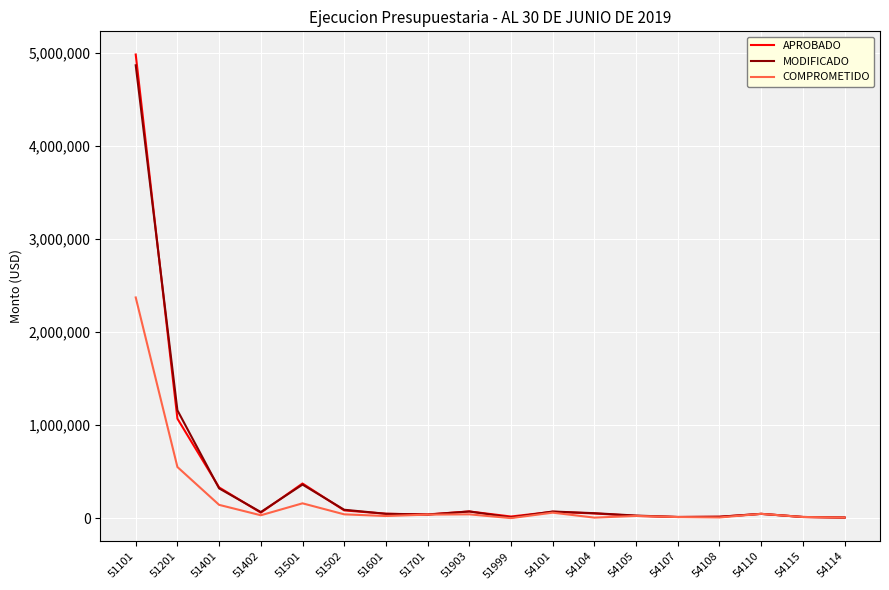

Which series has the largest range (max minus min)?

APROBADO